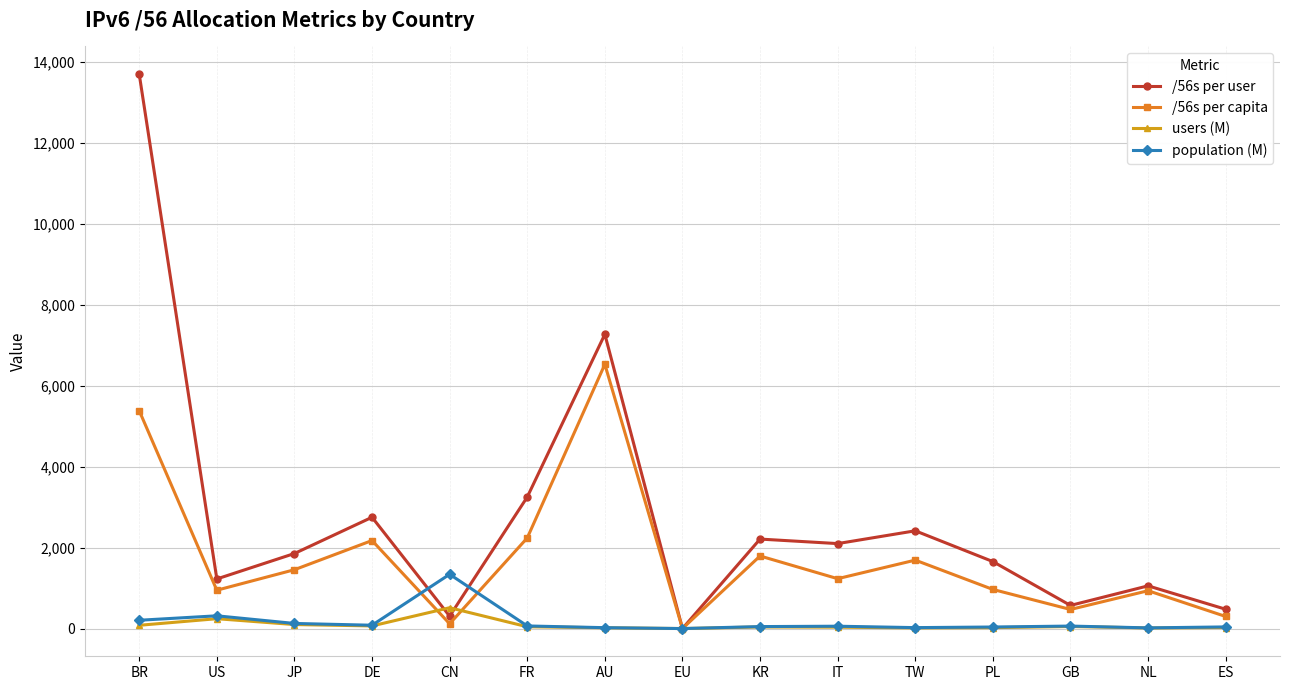

What is the maximum value shown in the chart?

13696.7